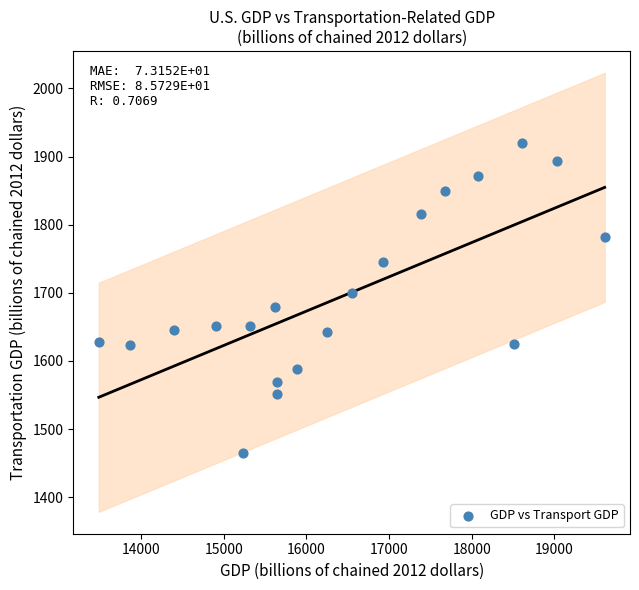

What is the range of X values (max minus min)?

6121.5